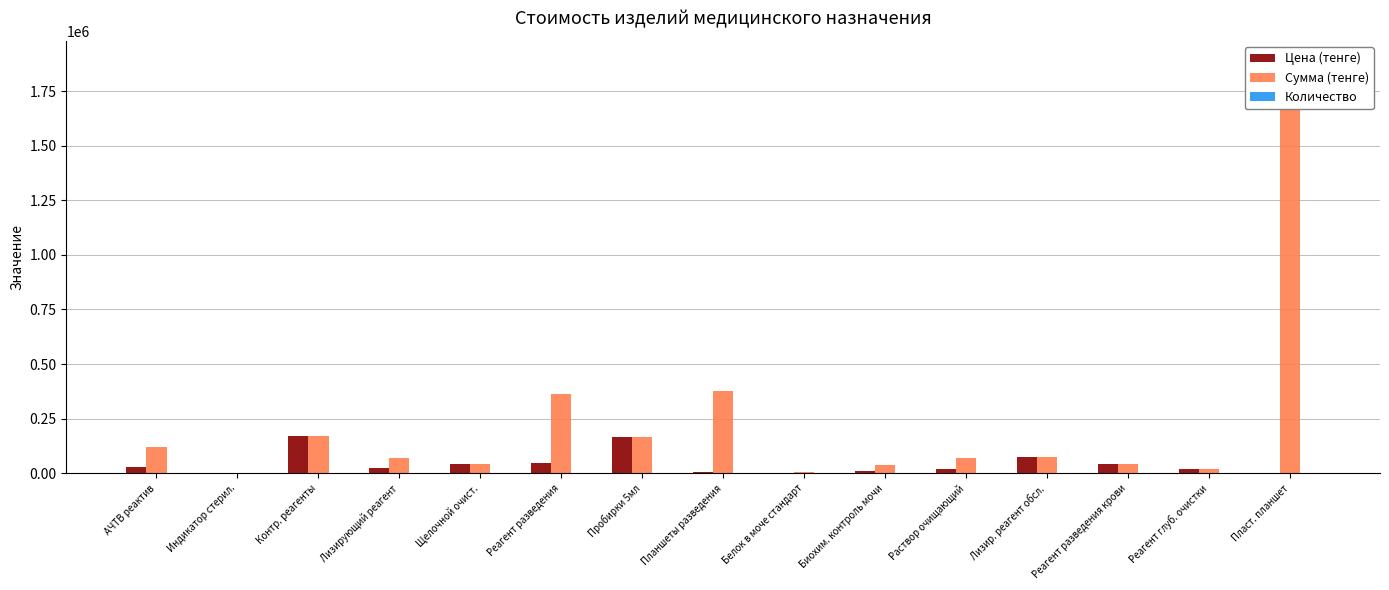

How many series are shown in this chart?

3